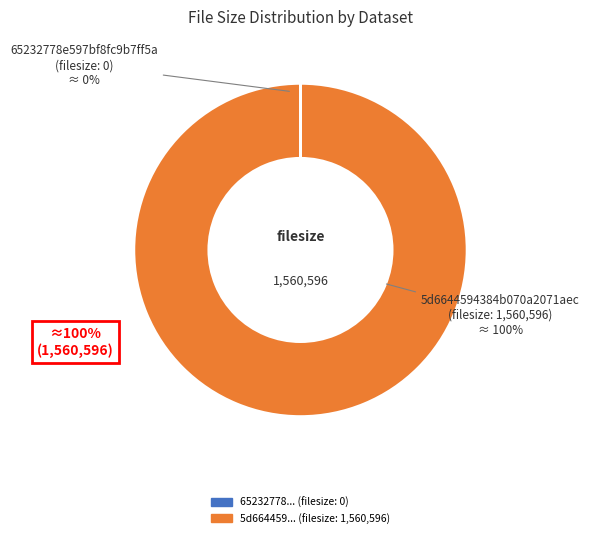

Is there any slice that represents more than half of the pie?

Yes